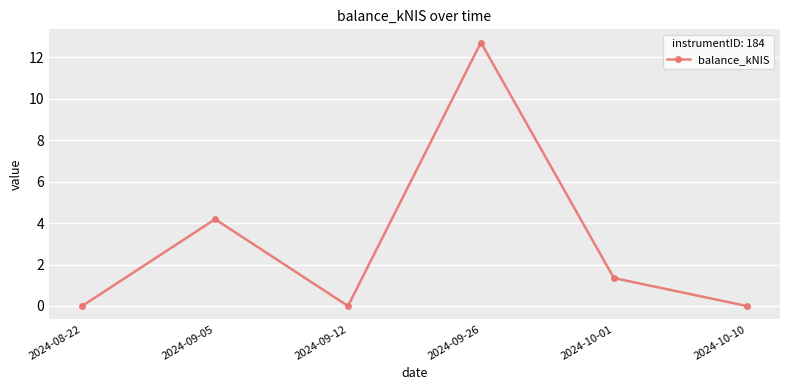

How many distinct data groups are displayed?

1